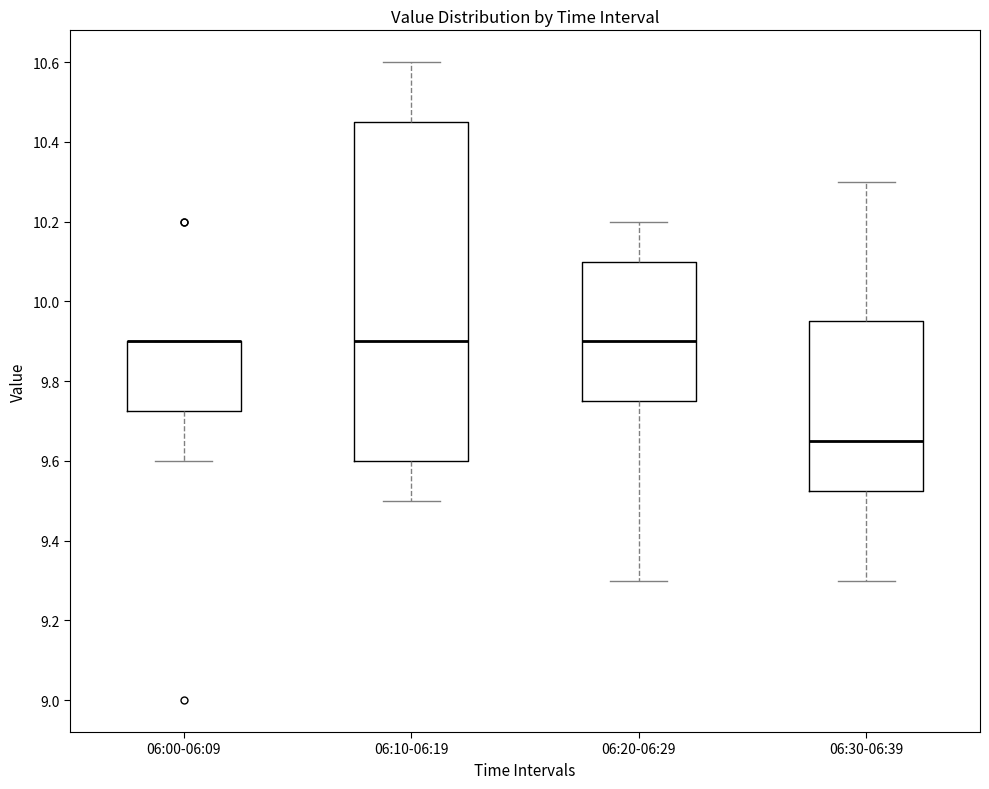

Where does the lower whisker of the box for 06:10-06:19 end on the y-axis? The values are not printed on the chart, so give them approximately, as read against the axis.

9.50